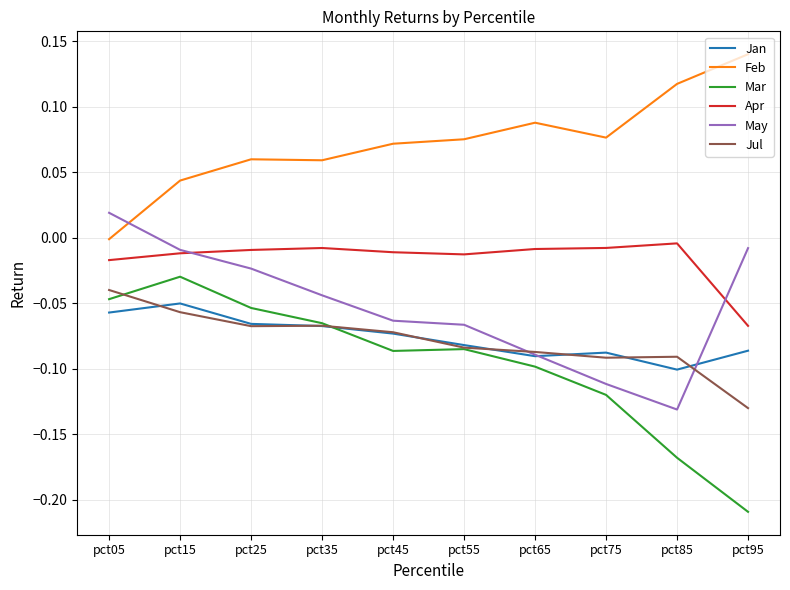

List the series in order of their peak value, lowest first.

Jan, Jul, Mar, Apr, May, Feb